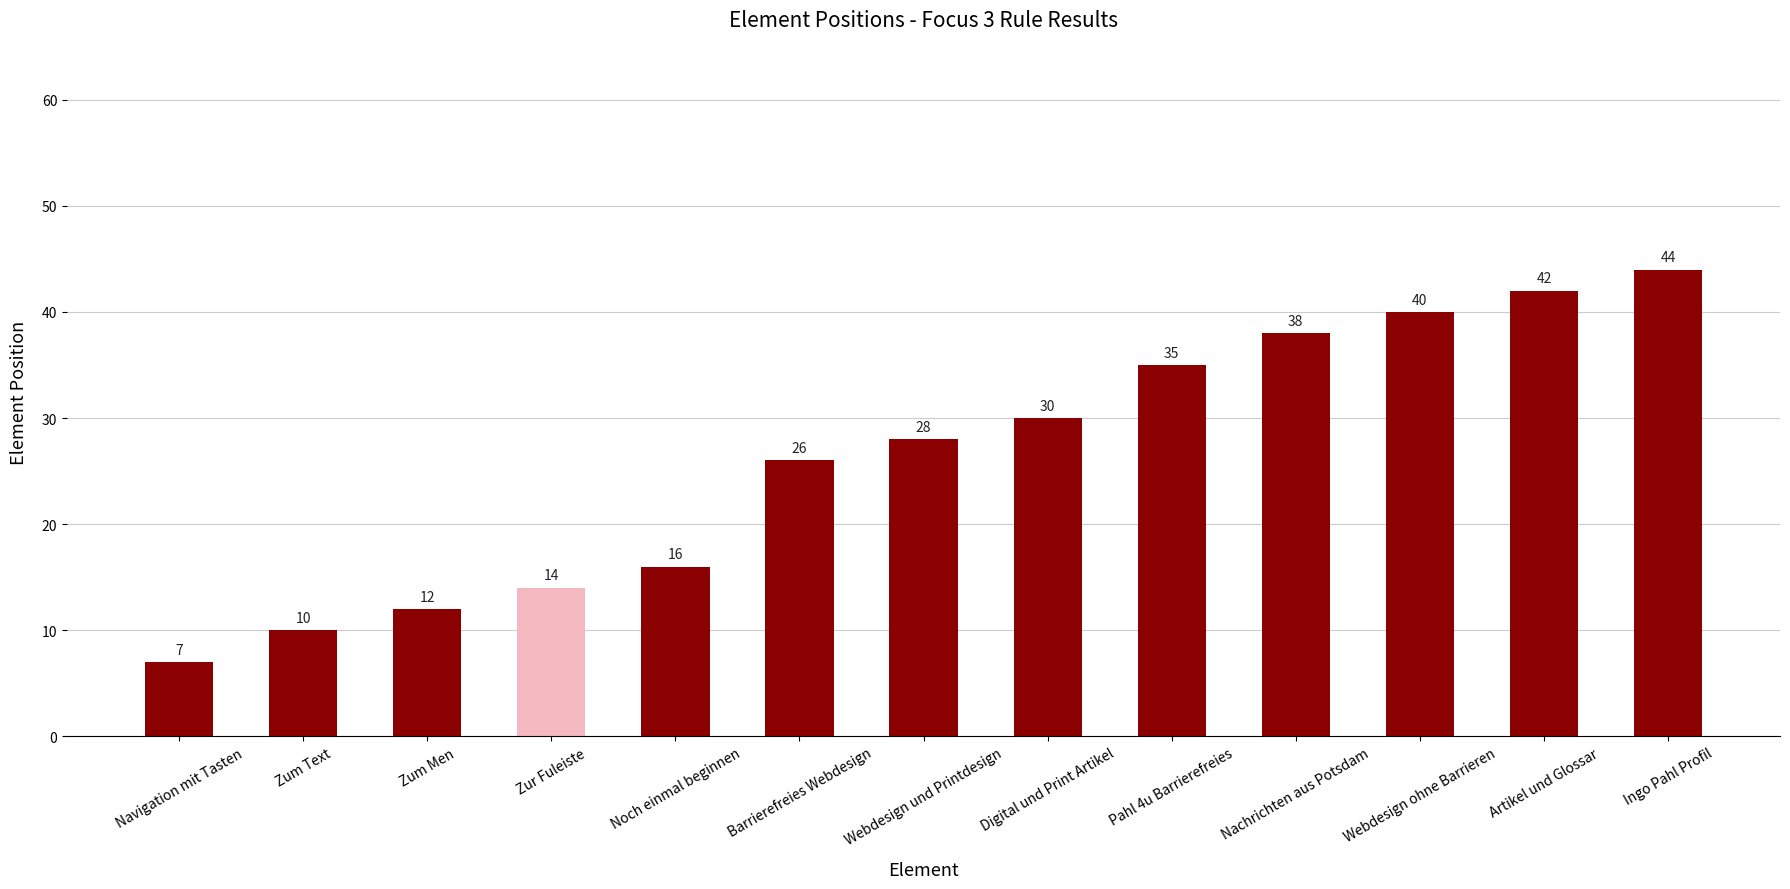

How many distinct data groups are displayed?

1